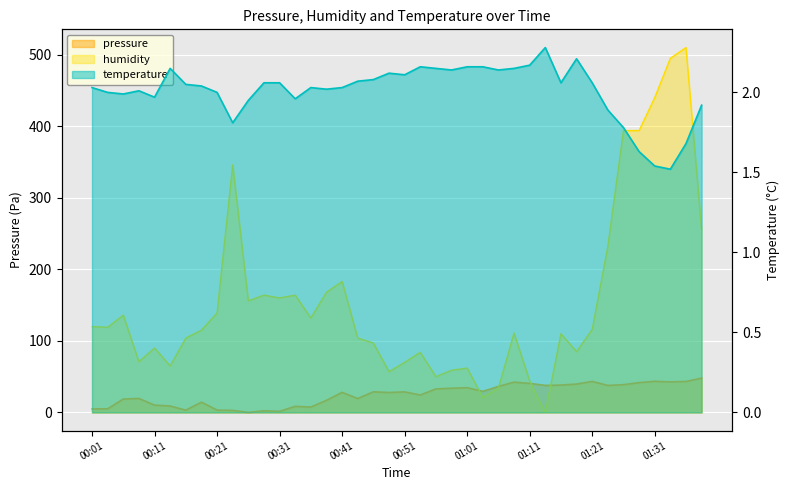

At which category does temperature reach its first local valley?

00:06